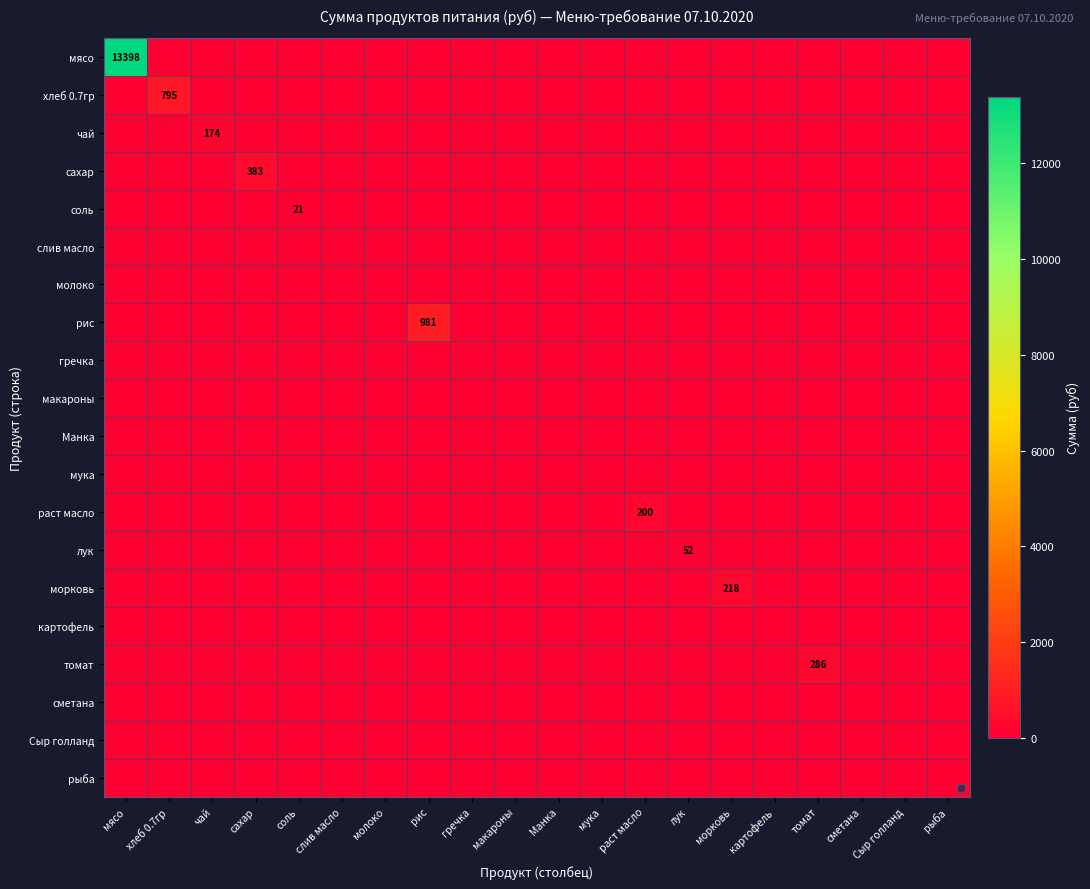

At how many categories does at least one series exceed 4021?

1